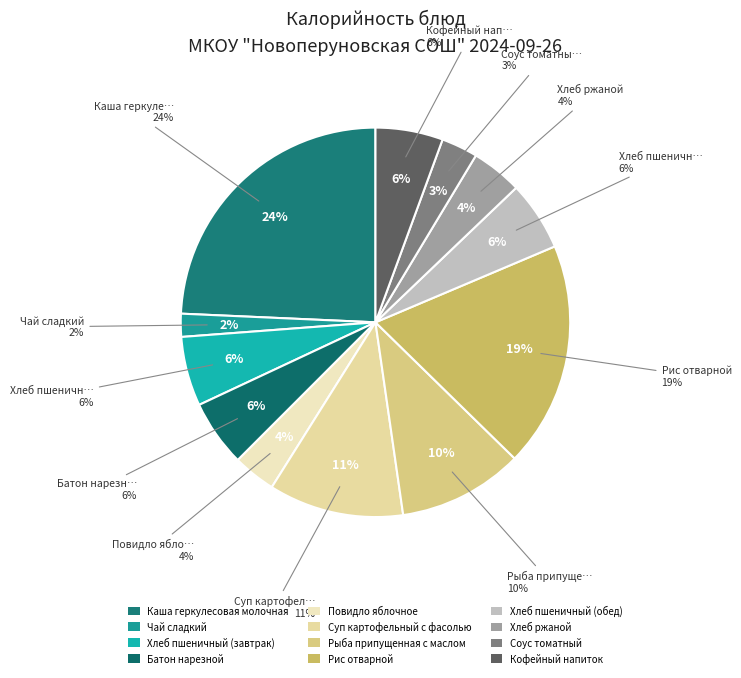

What percentage is the Батон нарезной slice, to the nearest percent?

6%